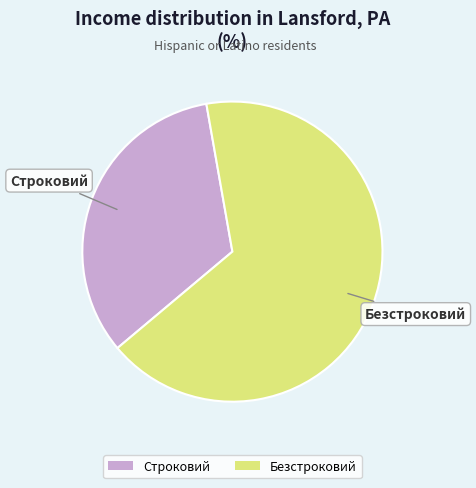

Which has a higher value, Строковий or Безстроковий?

Безстроковий